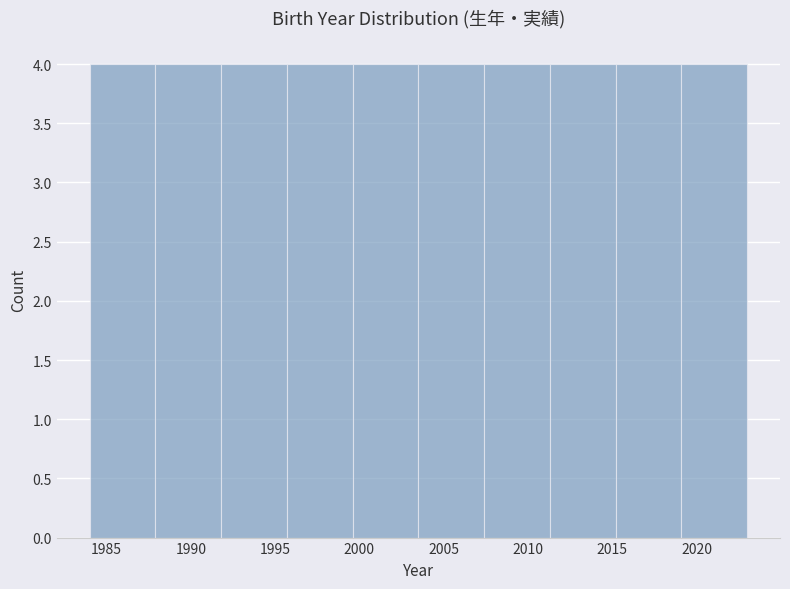

Reading left to right, list every bar in this chart as the range it spans on the x-axis followed by its height. Neither the bar edges nor the heights are printed on the chart, so give them approximately, as read against the axes.

1984.0 to 1987.9: 4
1987.9 to 1991.8: 4
1991.8 to 1995.7: 4
1995.7 to 1999.6: 4
1999.6 to 2003.5: 4
2003.5 to 2007.4: 4
2007.4 to 2011.3: 4
2011.3 to 2015.2: 4
2015.2 to 2019.1: 4
2019.1 to 2023.0: 4